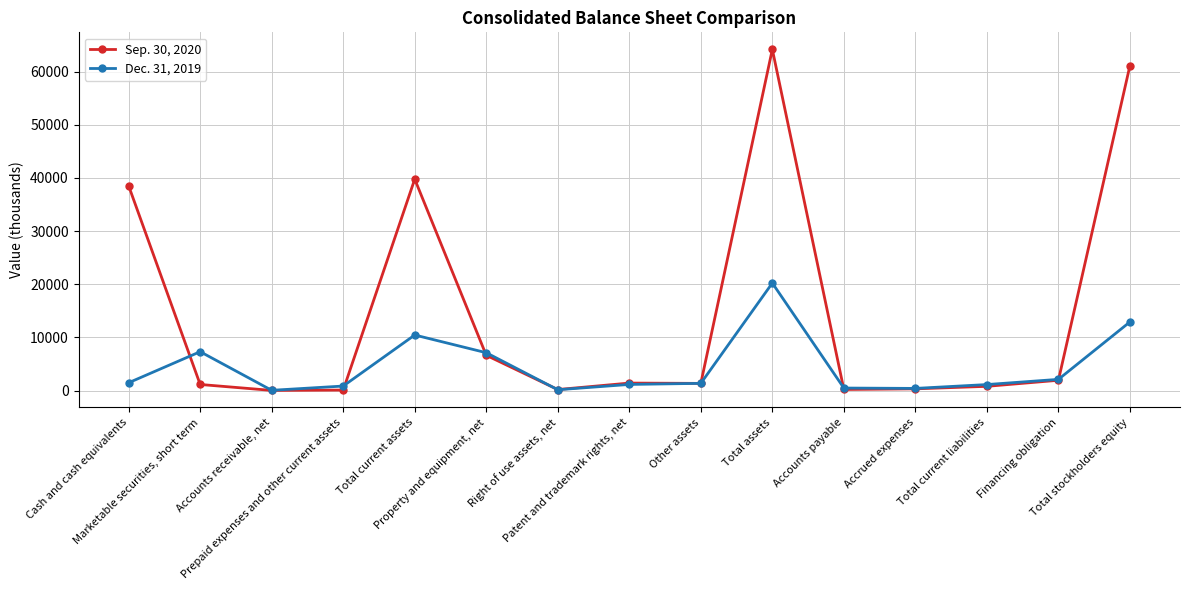

Which series has the largest total across all categories?

Sep. 30, 2020